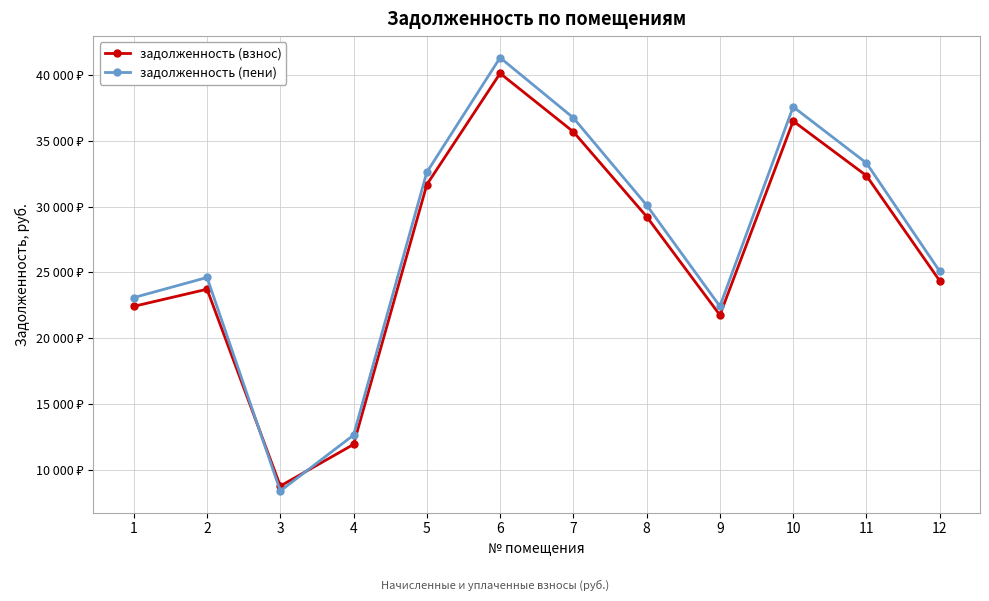

How many times do задолженность (взнос) and задолженность (пени) cross each other?

2